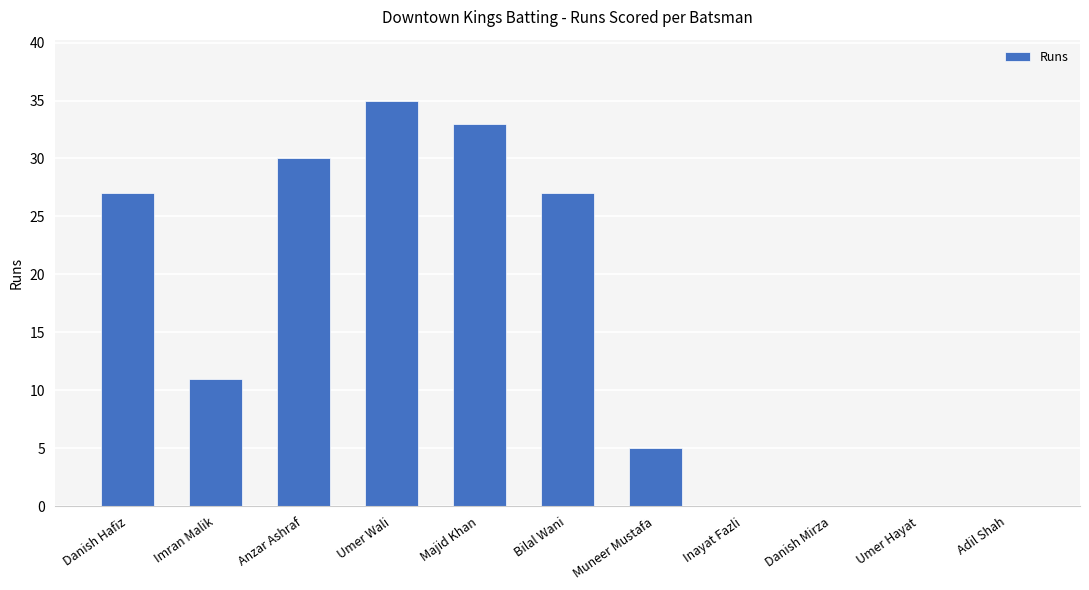

The value at Inayat Fazli is 22. True or false?

False